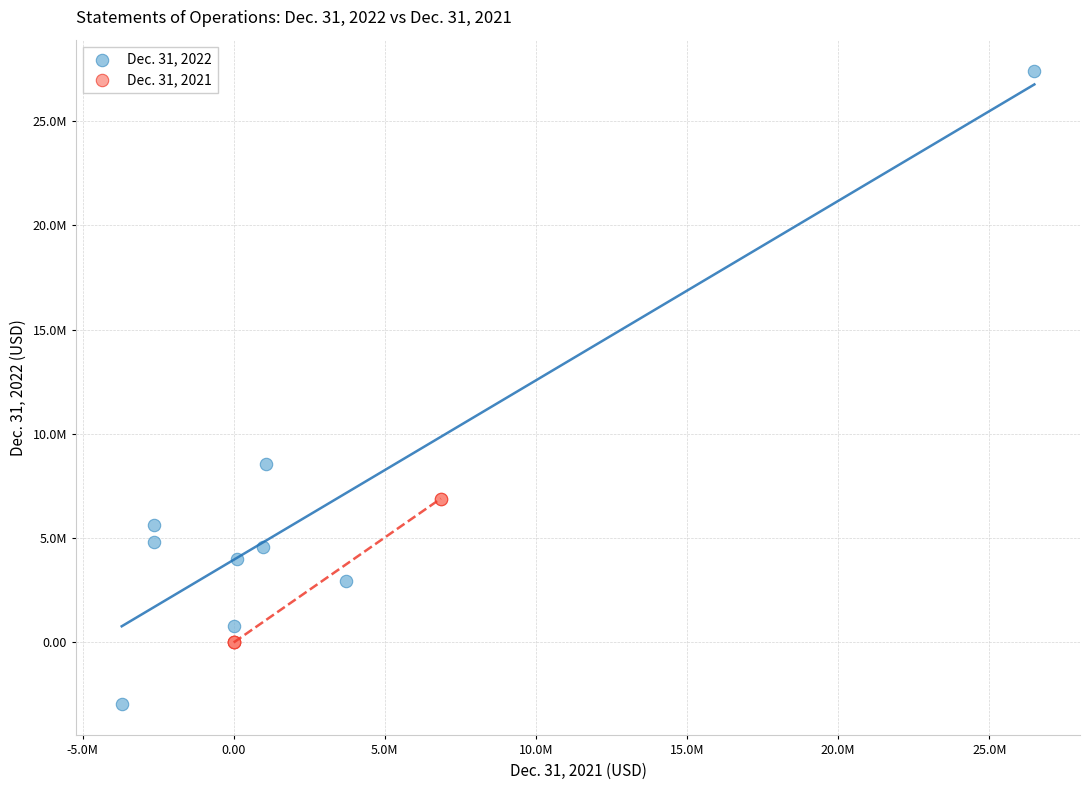

What are all the series names shown in the legend?

Dec. 31, 2022, Dec. 31, 2021